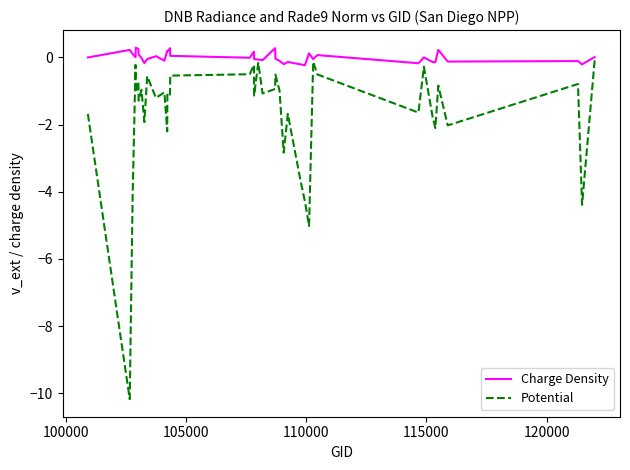

Which series has the widest spread of values?

Potential